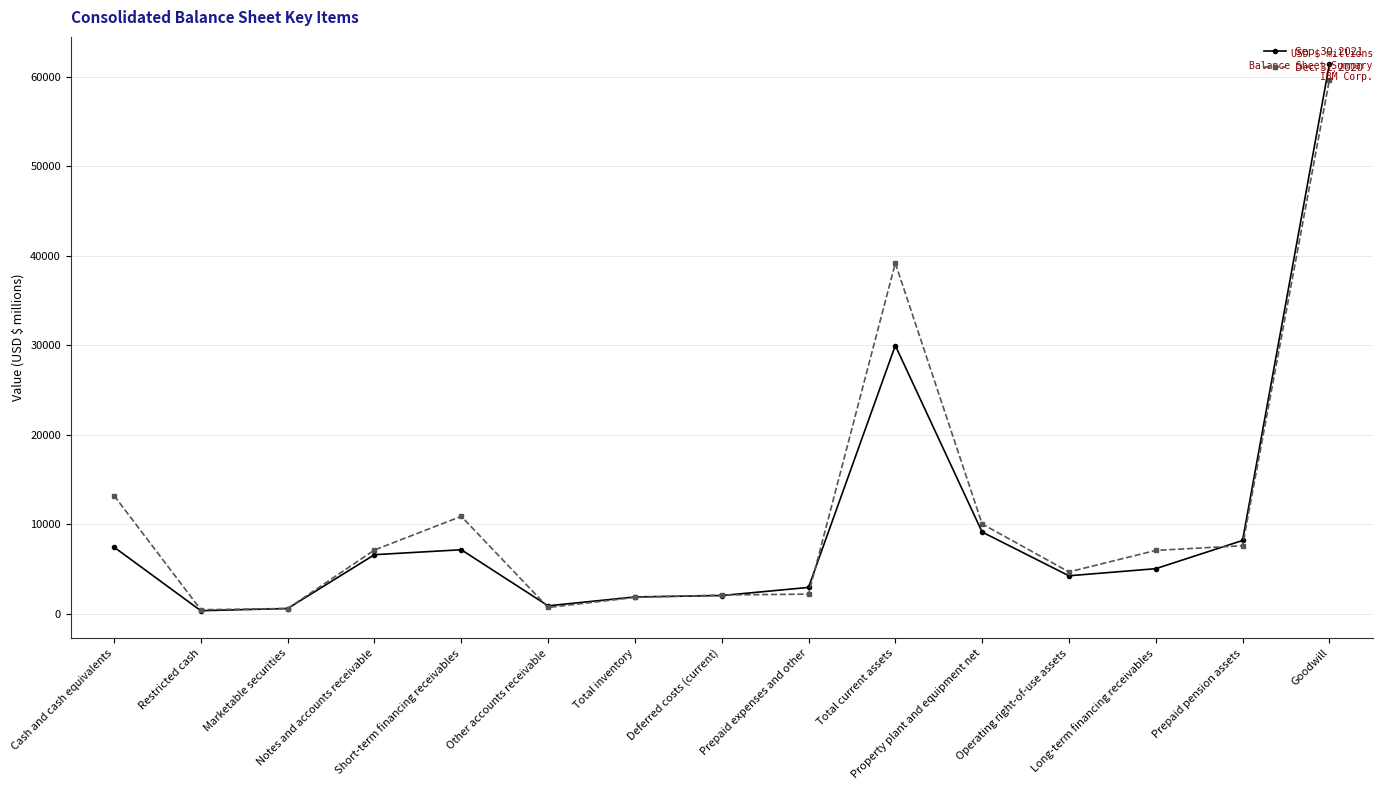

What is the greatest value displayed?

61378